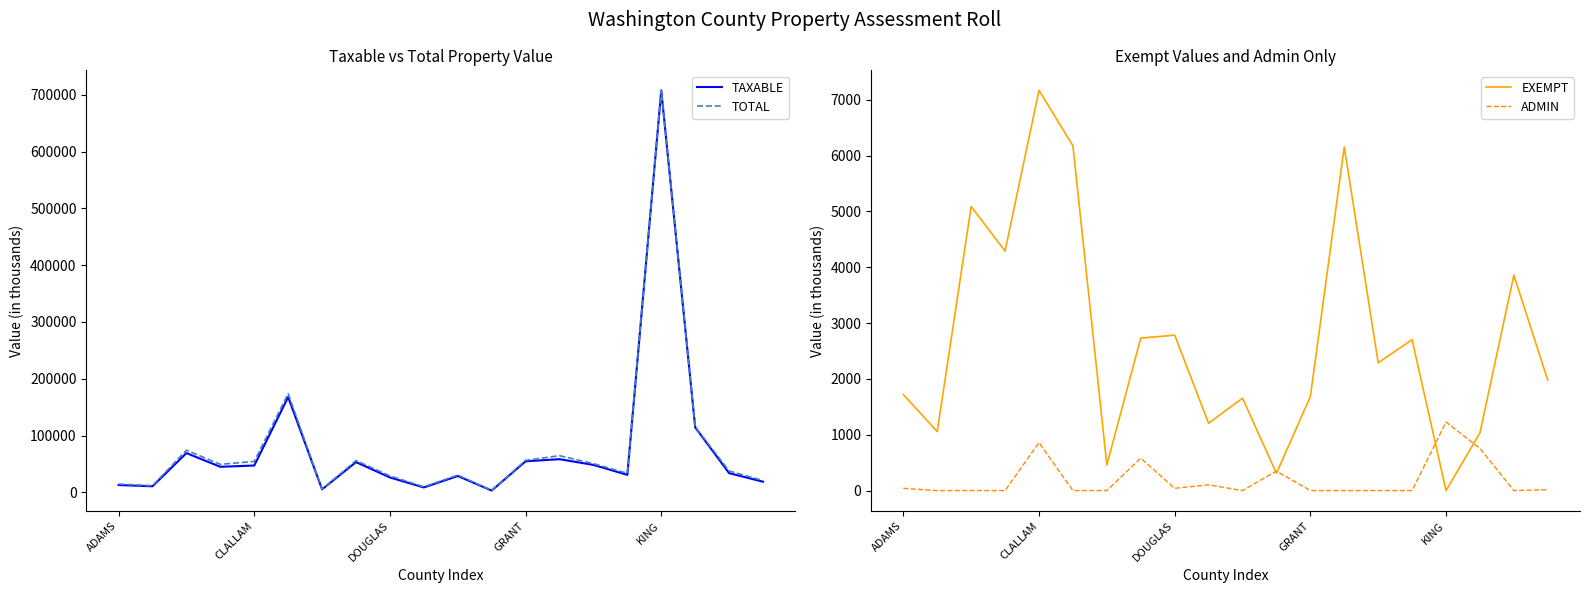

What is the spread (max minus min) of values at 11?

3330